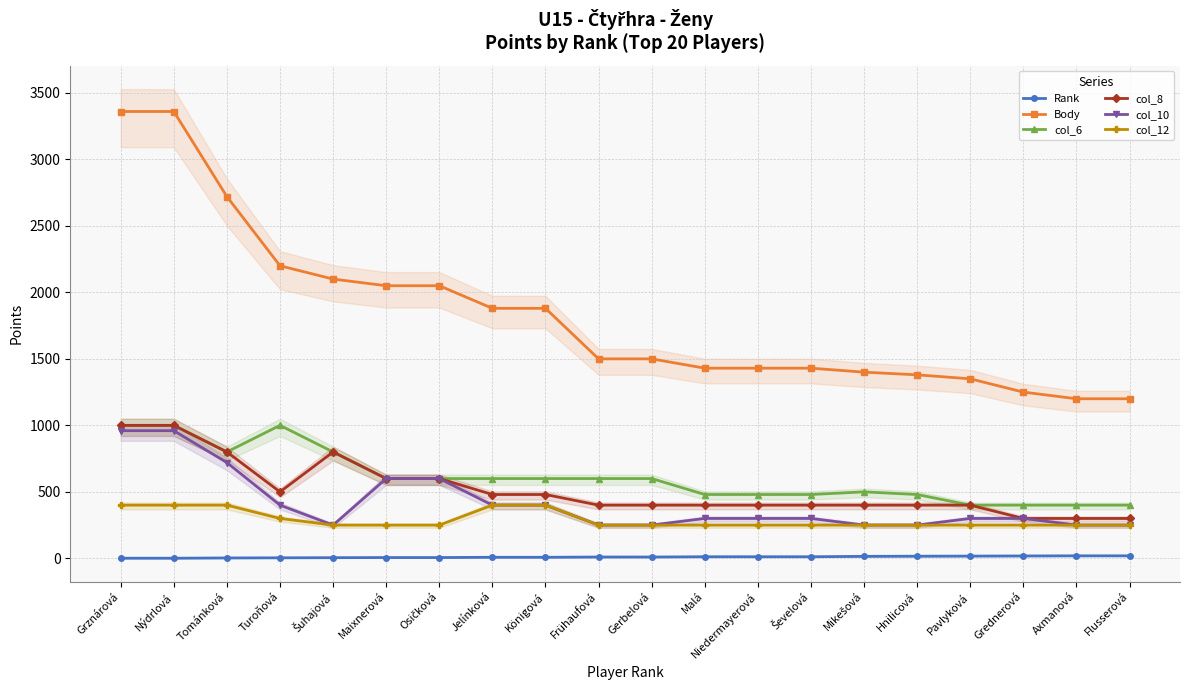

How many series are shown in this chart?

6